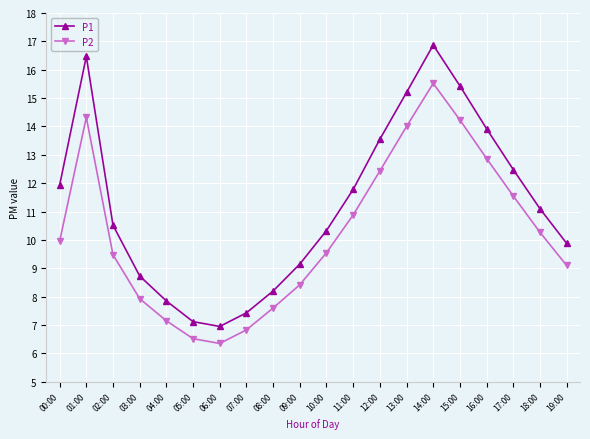

Does the chart have visible grid lines?

Yes